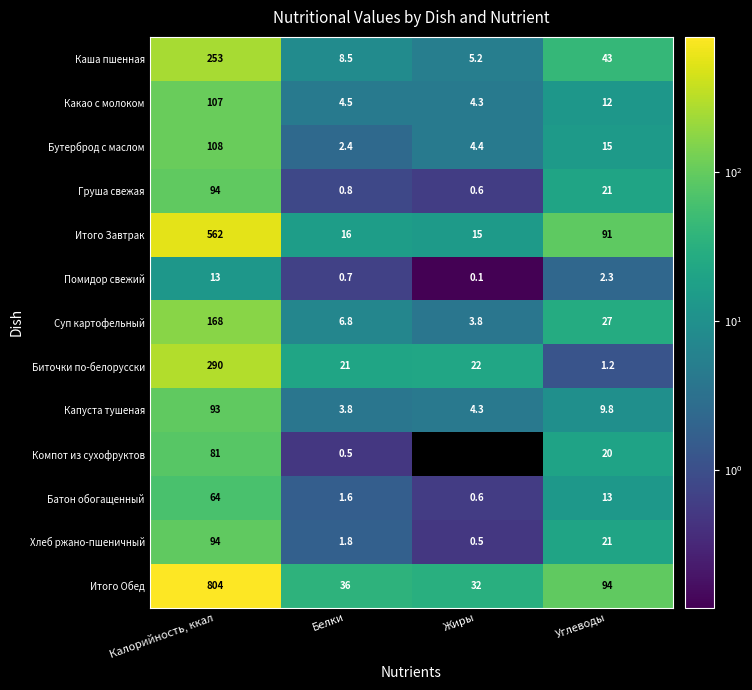

What is the total value across all series at Калорийность, ккал?

2731.0